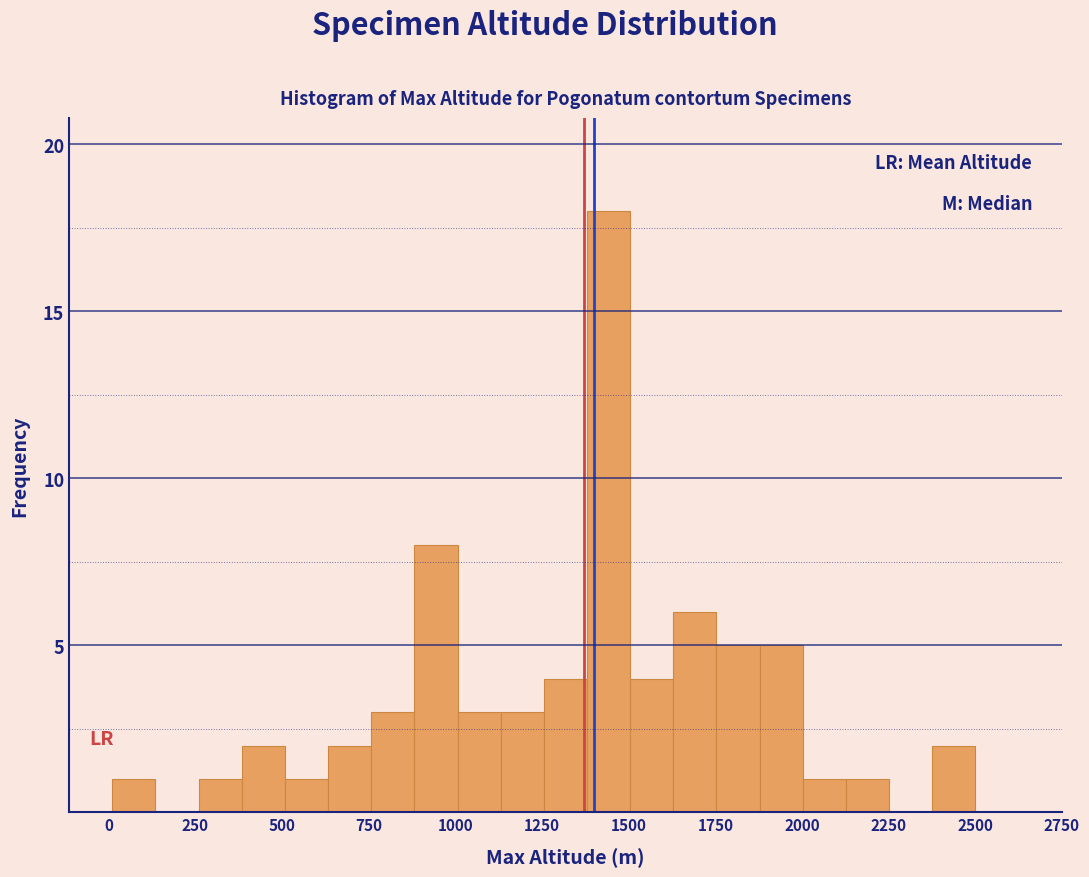

Around what value on the x-axis is the tallest bar? Give the approximate position of its centre, as read against the axis.

1450